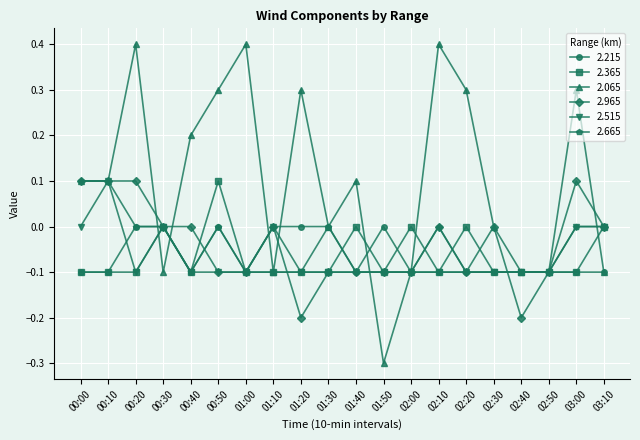

What is the spread (max minus min) of values at 00:40?

0.3